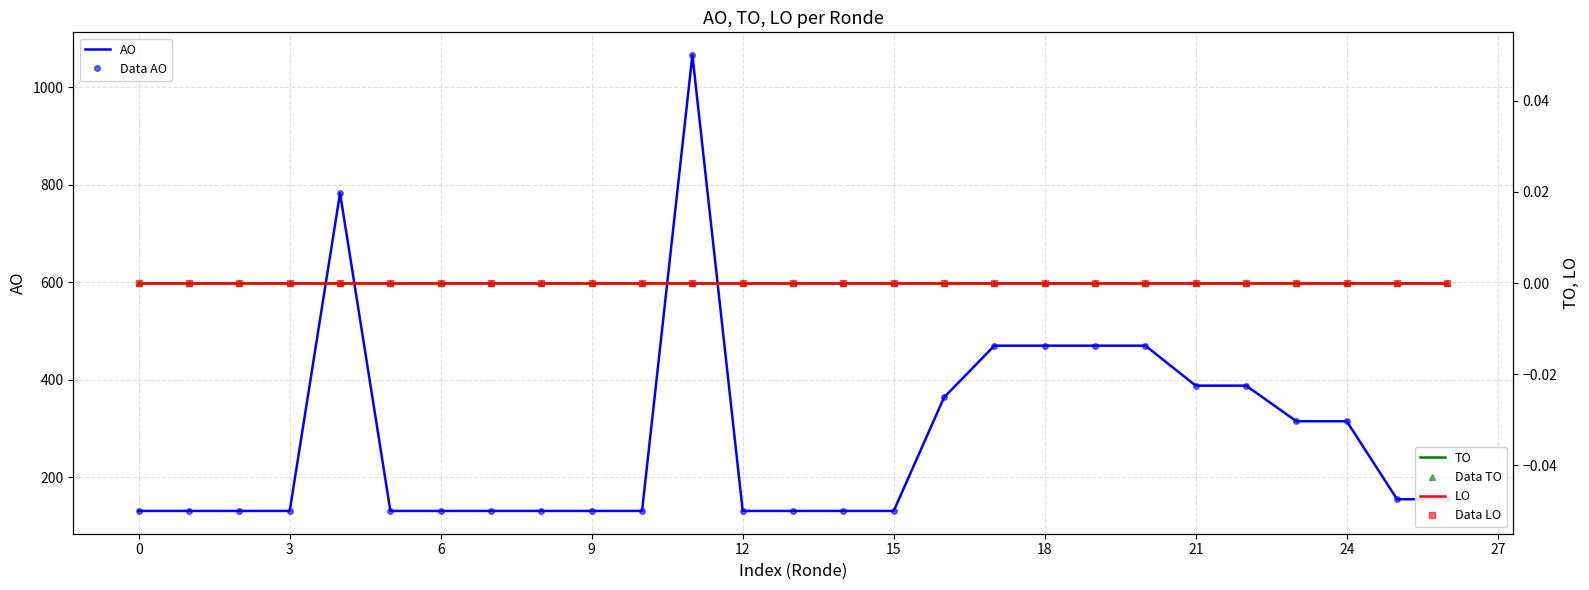

True or false: TO has more than 2 interior local peaks.

False